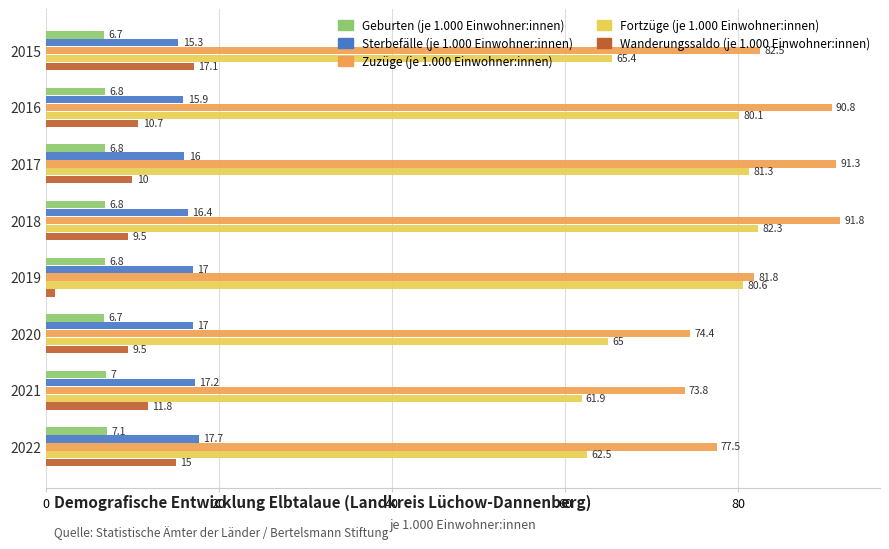

What is the average value of the Fortzüge (je 1.000 Einwohner:innen) series?

72.4